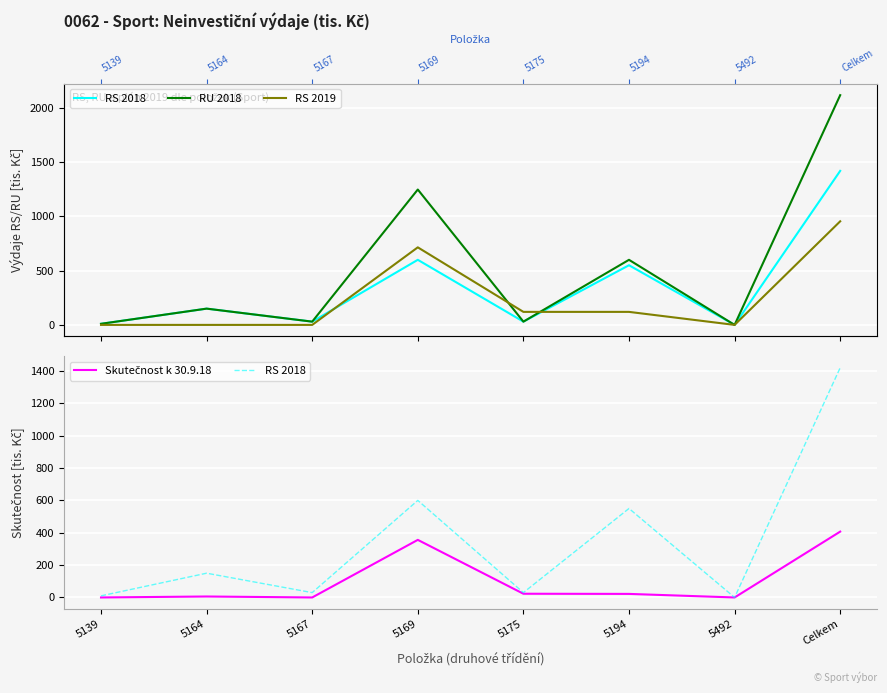

How many lines are shown in the chart?

4